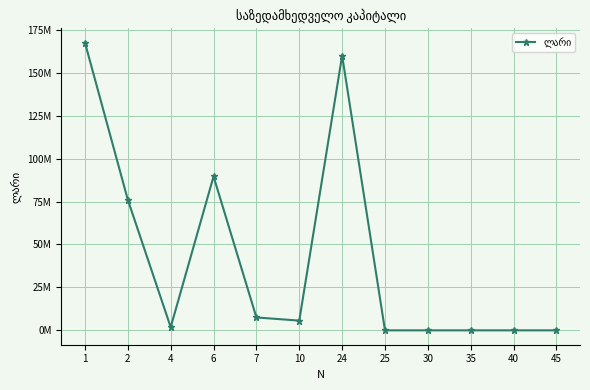

Is this an area chart (filled region under the line)?

No